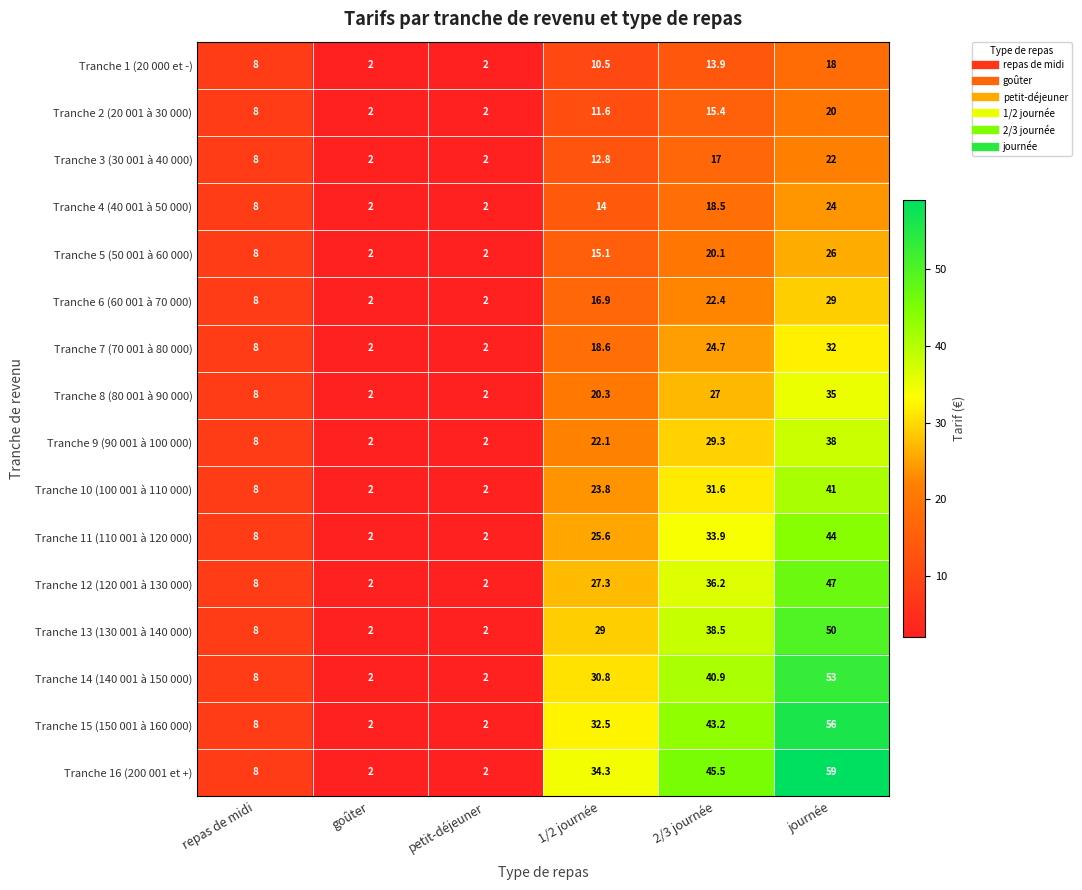

True or false: Tranche 6 (60 001 à 70 000) has a value of 8.0 at repas de midi.

True